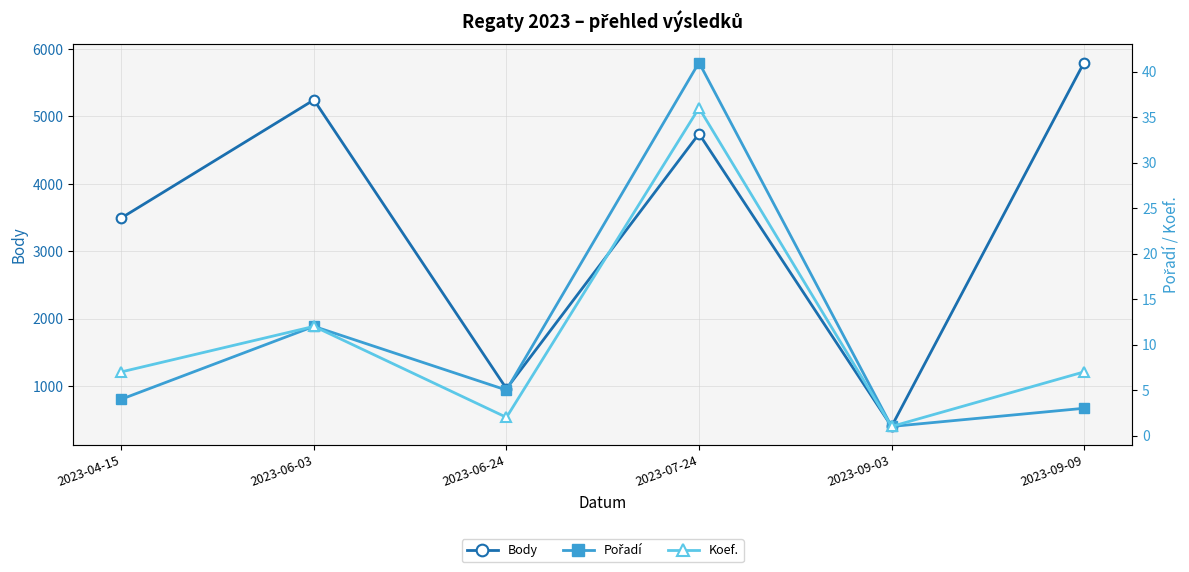

Which category has the lowest value across all series?

2023-09-03